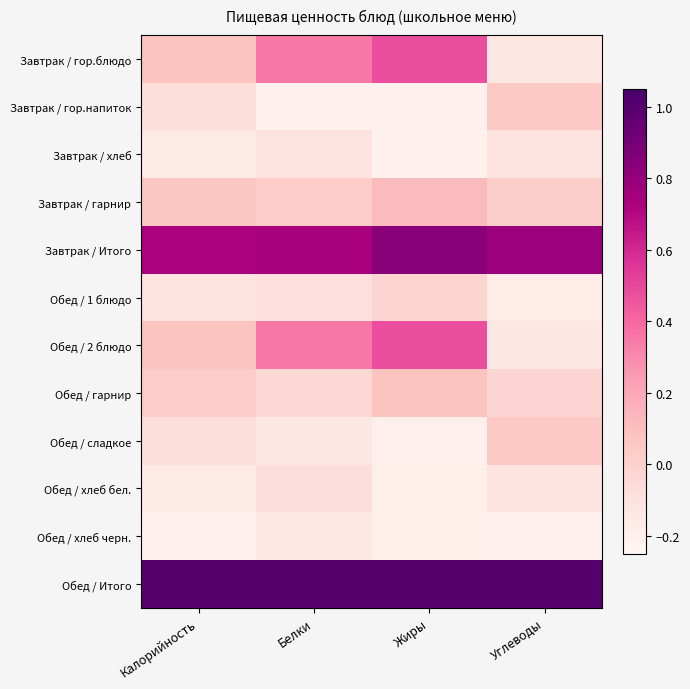

Reading left to right, extract all data points from this chart.

Завтрак / гор.блюдо: Калорийность=0.1	Белки=0.3	Жиры=0.5	Углеводы=-0.1
Завтрак / гор.напиток: Калорийность=-0.1	Белки=-0.2	Жиры=-0.2	Углеводы=0.0
Завтрак / хлеб: Калорийность=-0.2	Белки=-0.1	Жиры=-0.2	Углеводы=-0.1
Завтрак / гарнир: Калорийность=0.1	Белки=0.0	Жиры=0.1	Углеводы=0.0
Завтрак / Итого: Калорийность=0.7	Белки=0.7	Жиры=0.8	Углеводы=0.8
Обед / 1 блюдо: Калорийность=-0.1	Белки=-0.1	Жиры=-0.0	Углеводы=-0.2
Обед / 2 блюдо: Калорийность=0.1	Белки=0.3	Жиры=0.5	Углеводы=-0.1
Обед / гарнир: Калорийность=0.0	Белки=-0.0	Жиры=0.1	Углеводы=-0.0
Обед / сладкое: Калорийность=-0.1	Белки=-0.1	Жиры=-0.2	Углеводы=0.0
Обед / хлеб бел.: Калорийность=-0.2	Белки=-0.1	Жиры=-0.2	Углеводы=-0.1
Обед / хлеб черн.: Калорийность=-0.2	Белки=-0.1	Жиры=-0.2	Углеводы=-0.2
Обед / Итого: Калорийность=1.0	Белки=1.0	Жиры=1.0	Углеводы=1.0